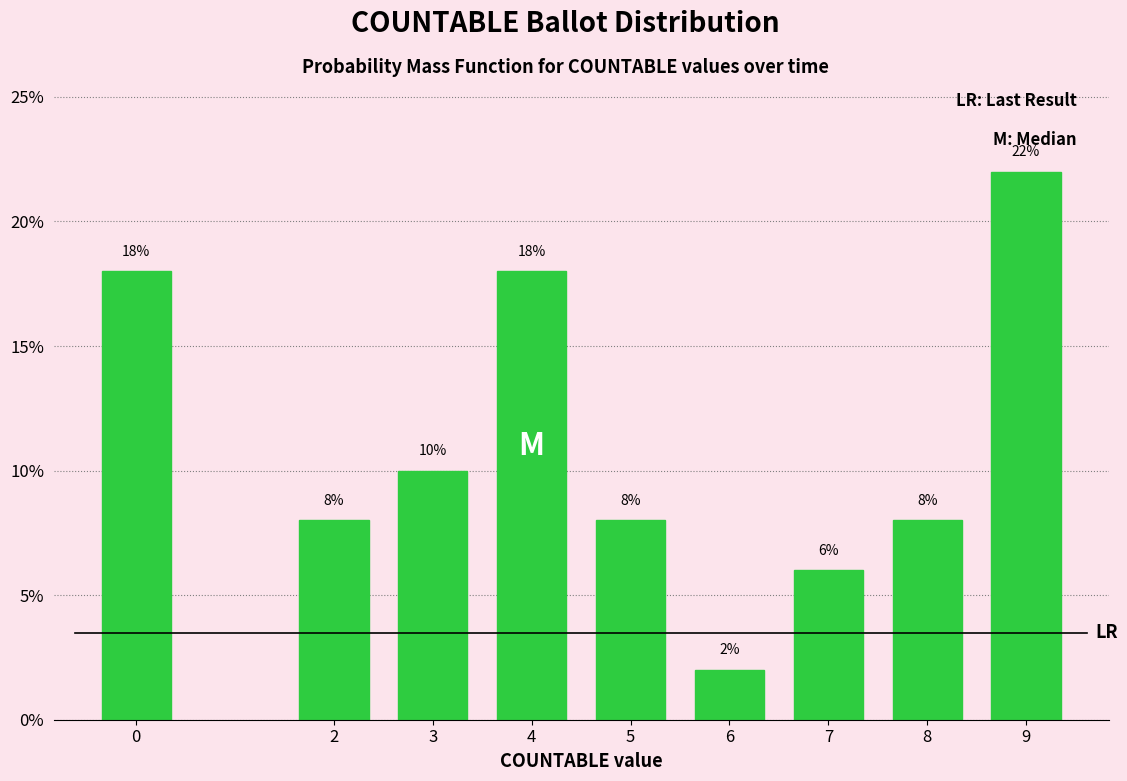

Are the bars horizontal?

No